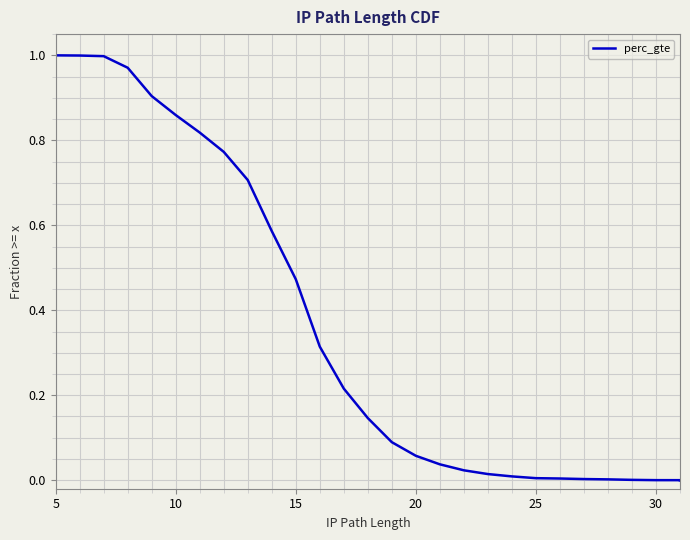

Does the chart display data point markers on the line(s)?

No